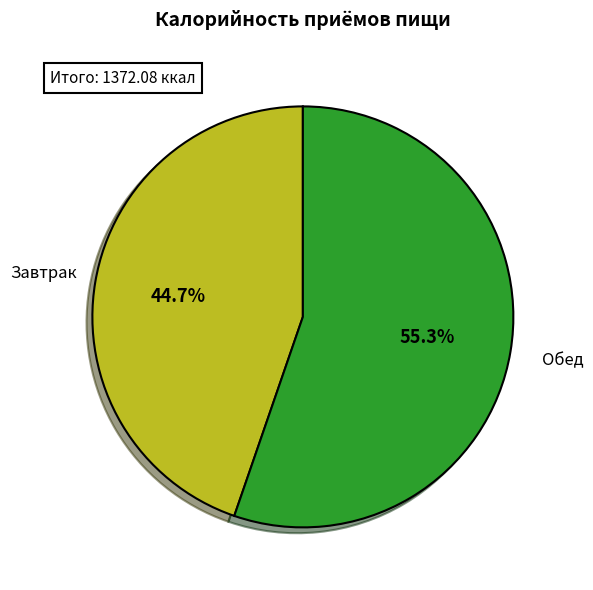

How many segments does this pie chart have?

2